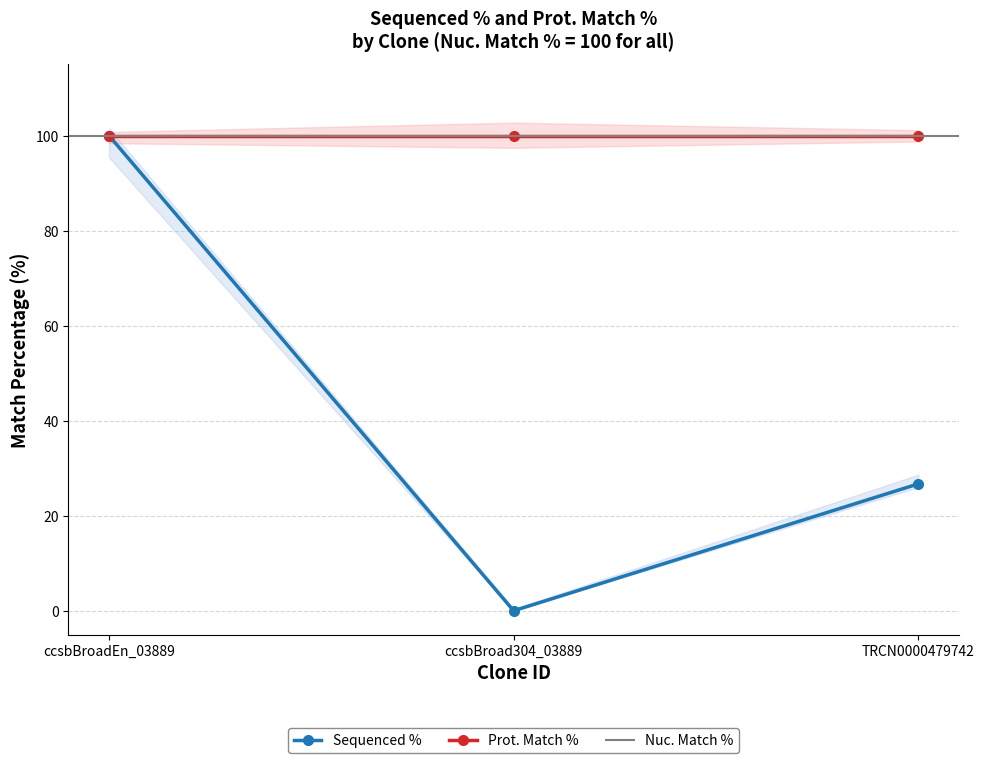

List the labels in order of value, largest first.

ccsbBroadEn_03889, TRCN0000479742, ccsbBroad304_03889